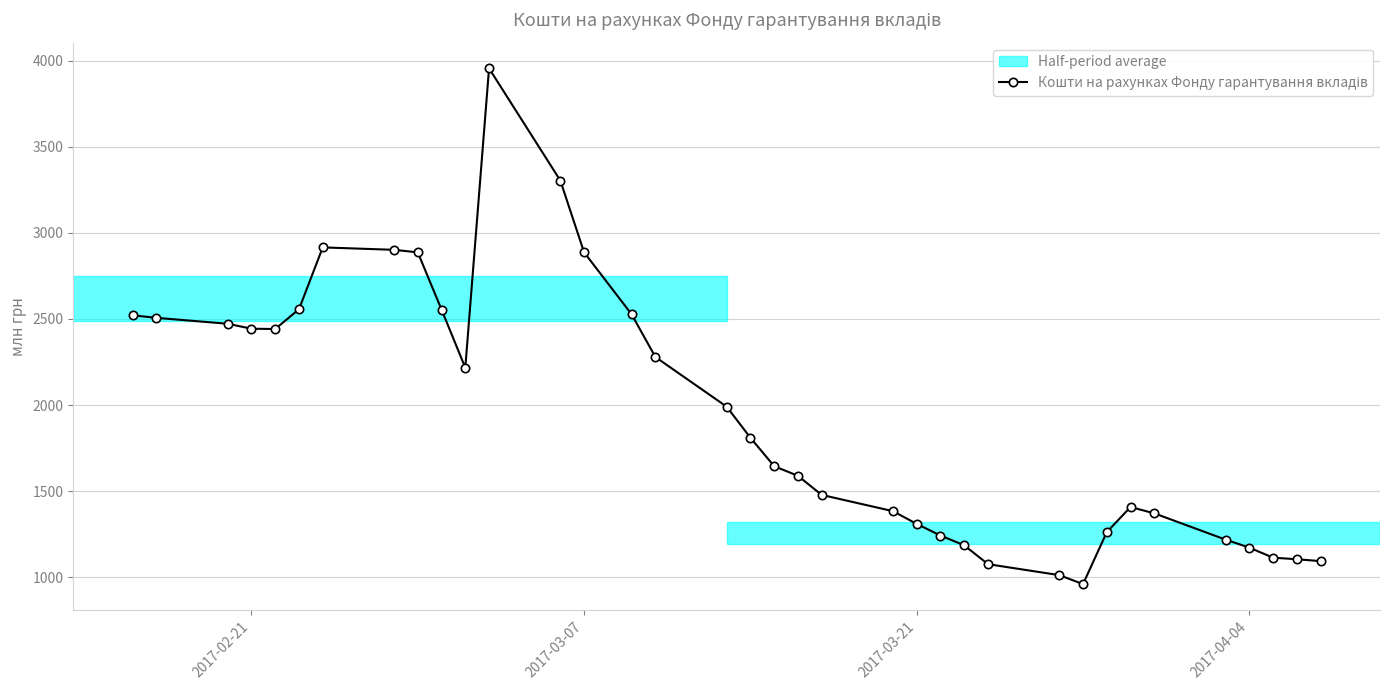

True or false: there are more than 1 points higher than both neighbors.

True